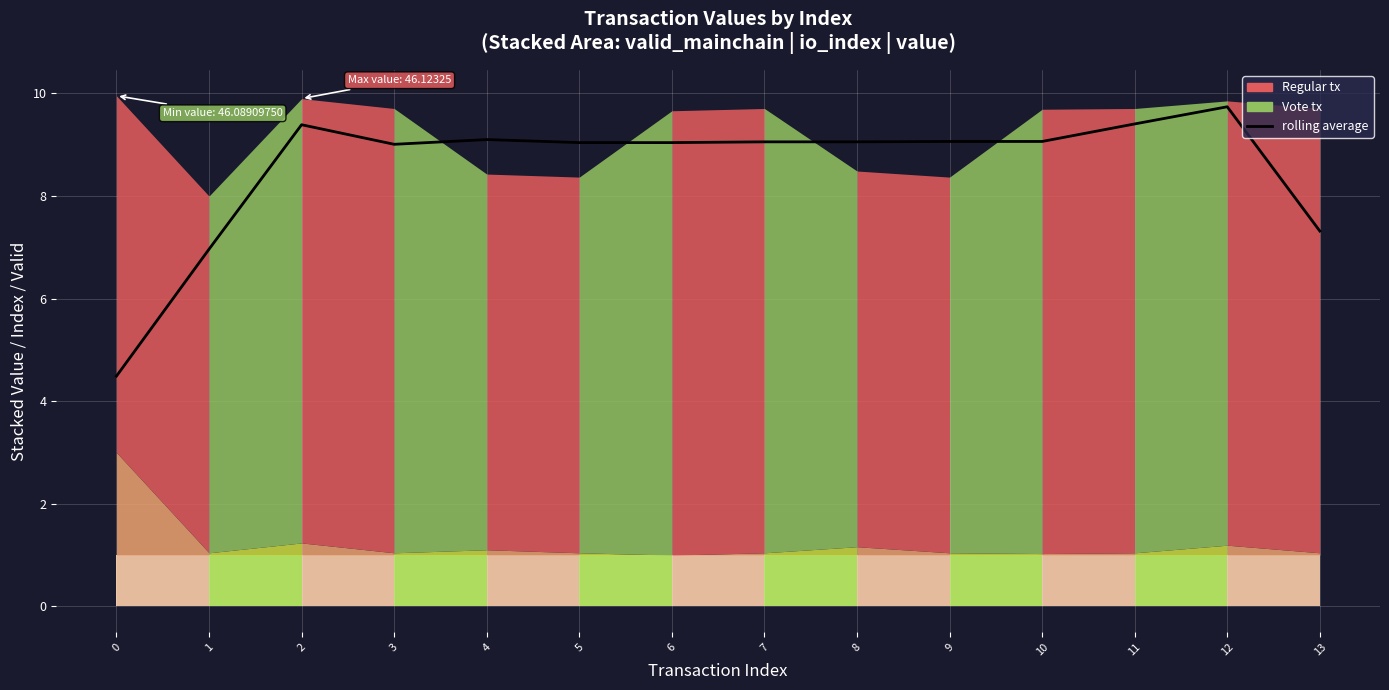

Reading right to left, what are all the values shown in this chart?

7.3	9.7	9.4	9.1	9.1	9.1	9.1	9.0	9.0	9.1	9.0	9.4	7.0	4.5